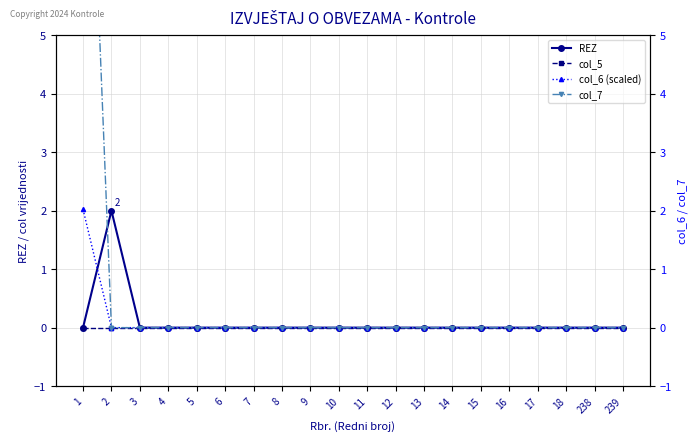

Which series changed the most between 8 and 14?

REZ